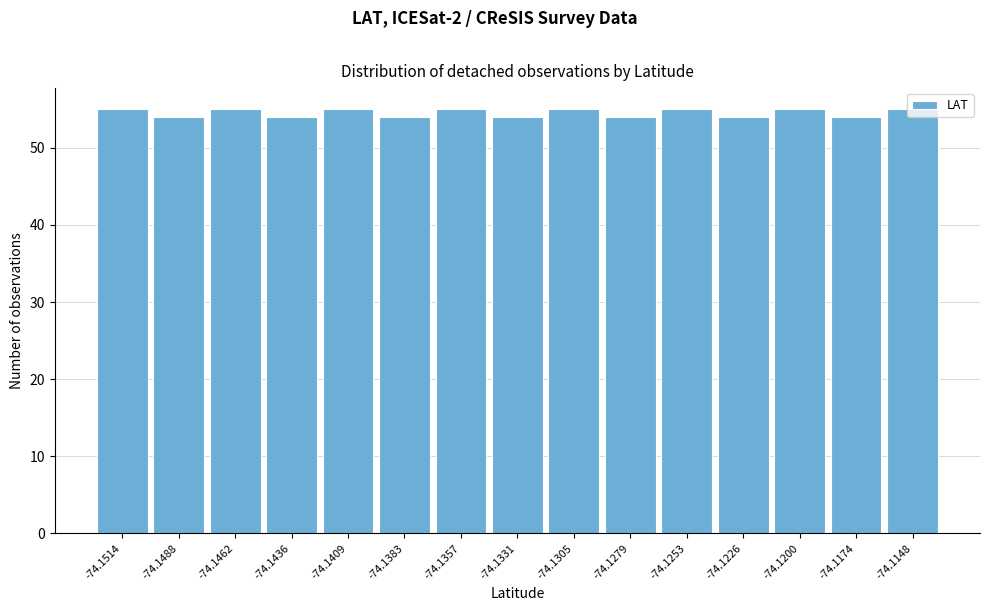

What is the minimum value shown in the chart?

54